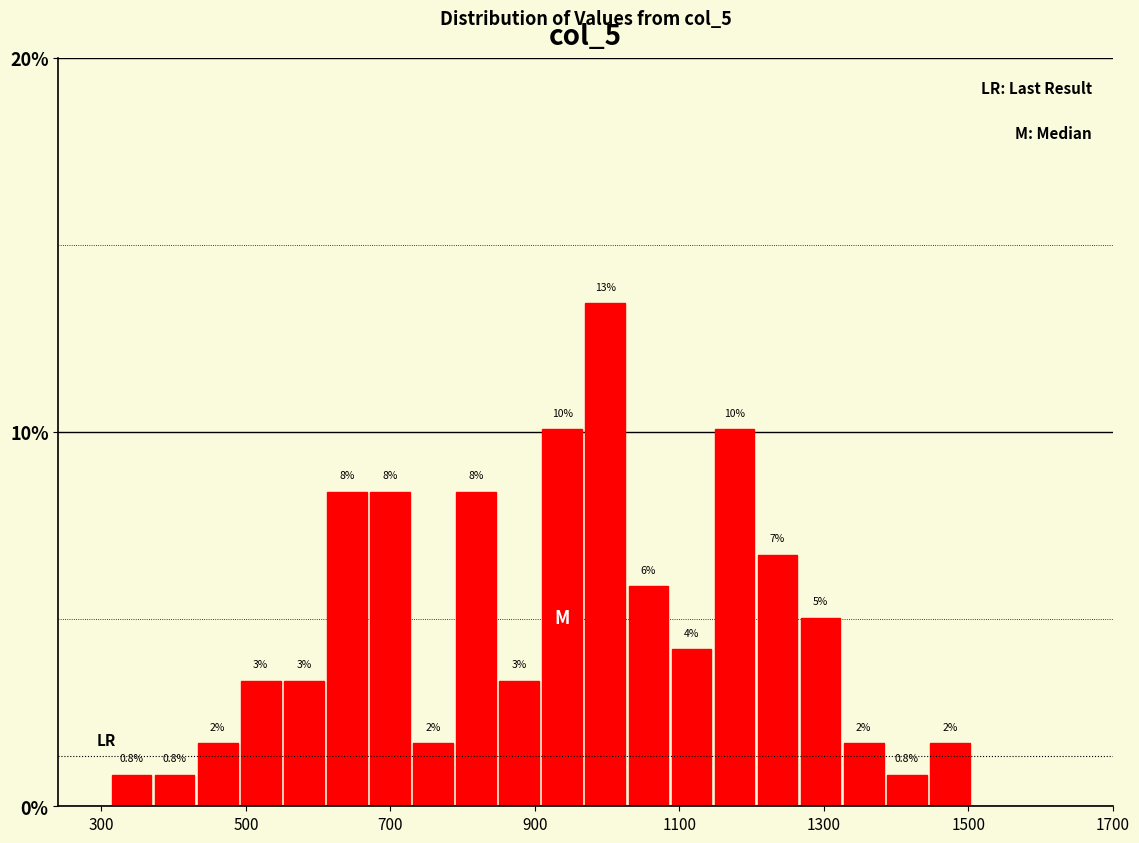

Read against the x-axis, roughly where is the centre of the tallest bar?

1000